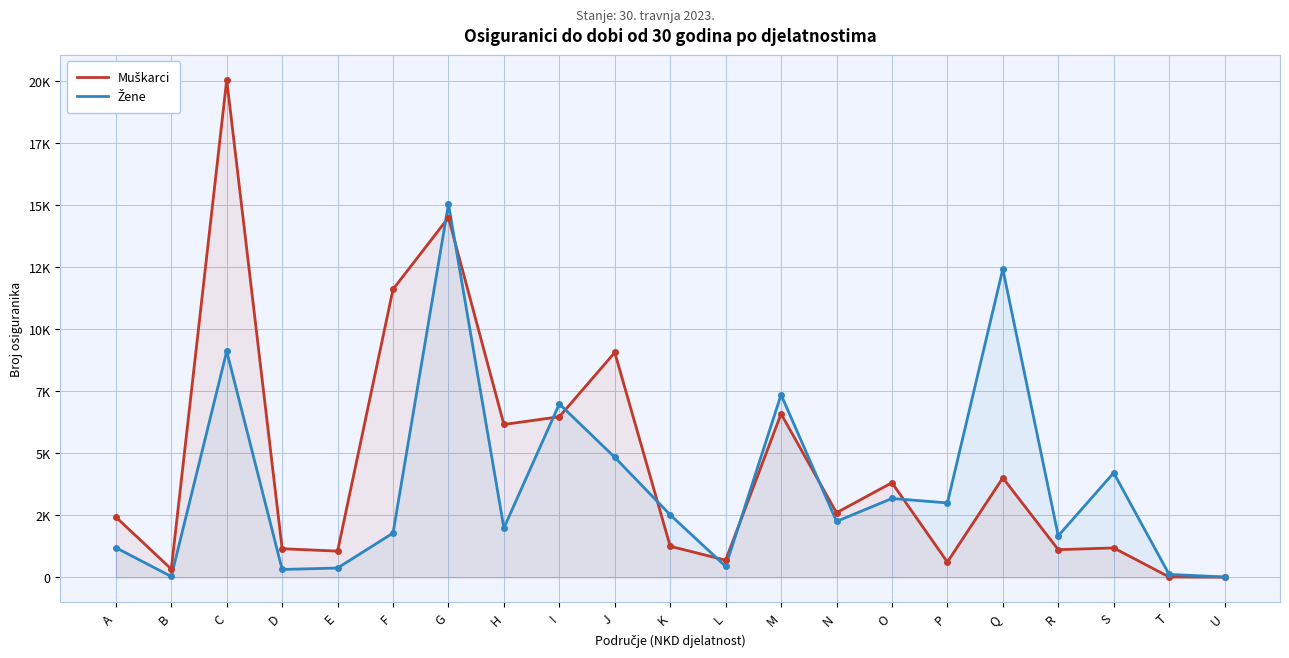

Which series has the widest spread of values?

Muškarci